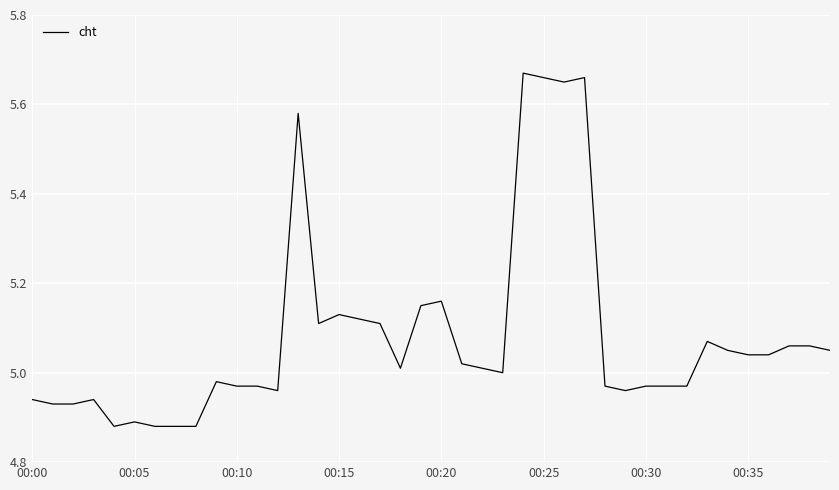

How many points are higher than both their immediate neighbors (excluding endpoints)?

9